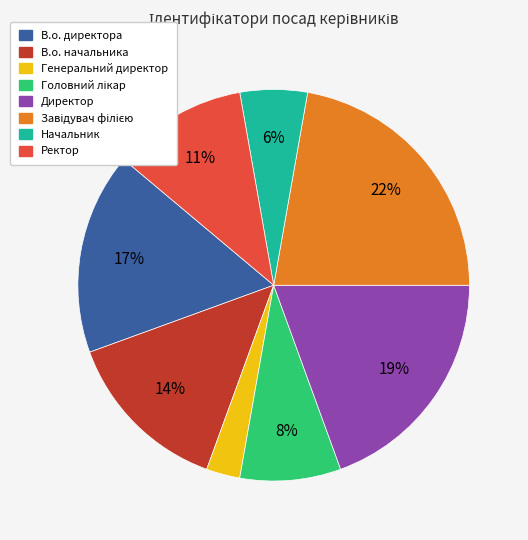

Is Начальник the majority of the pie?

No